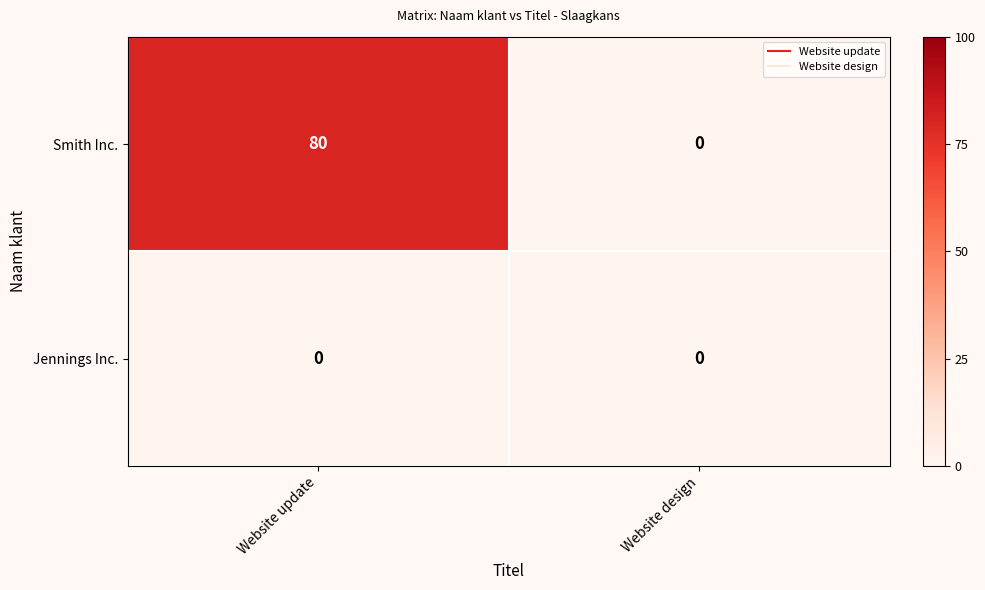

At which category is the sum across all series the highest?

Website update